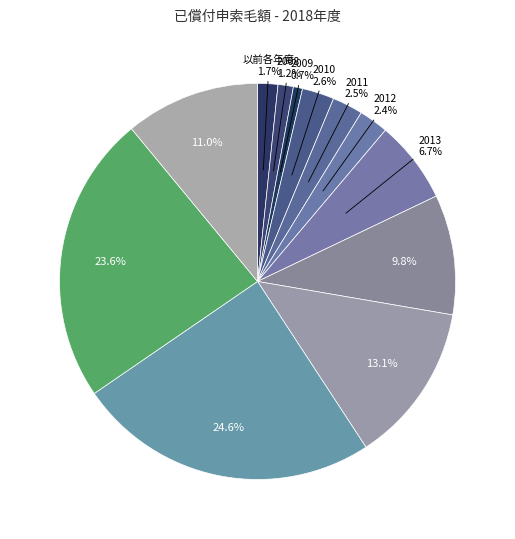

How many segments does this pie chart have?

12